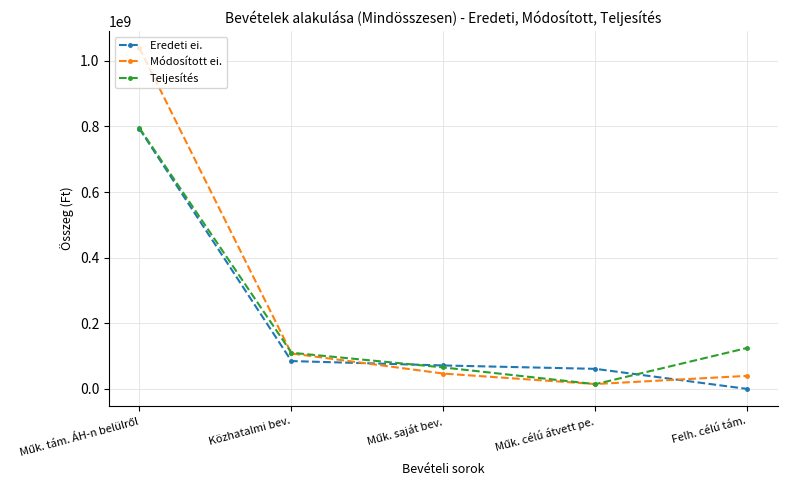

Is it true that Eredeti ei. equals 85000000 at Közhatalmi bev.?

True